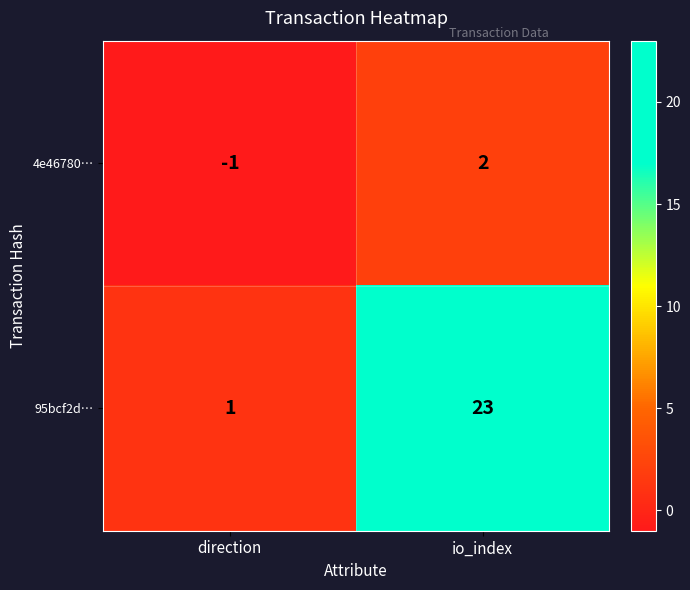

Reading left to right, transcribe all the data shown in this chart.

4e46780…: -1	2
95bcf2d…: 1	23